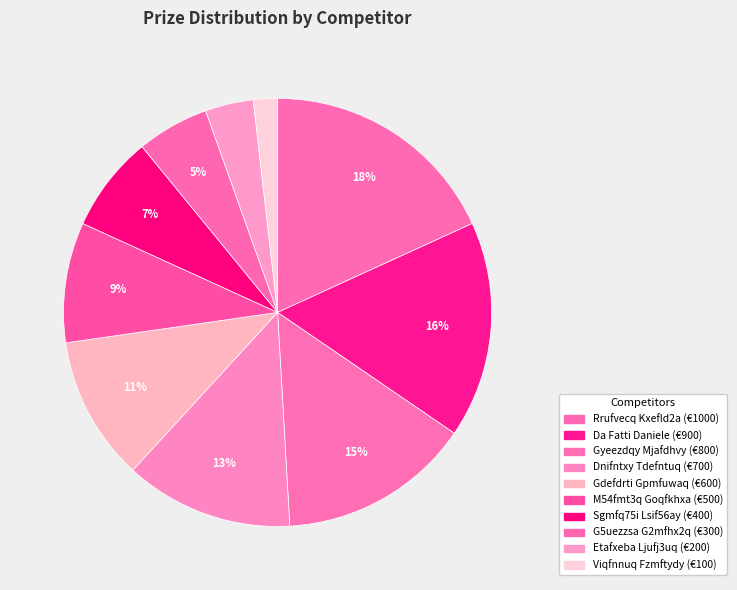

Is there a majority slice in this chart?

No